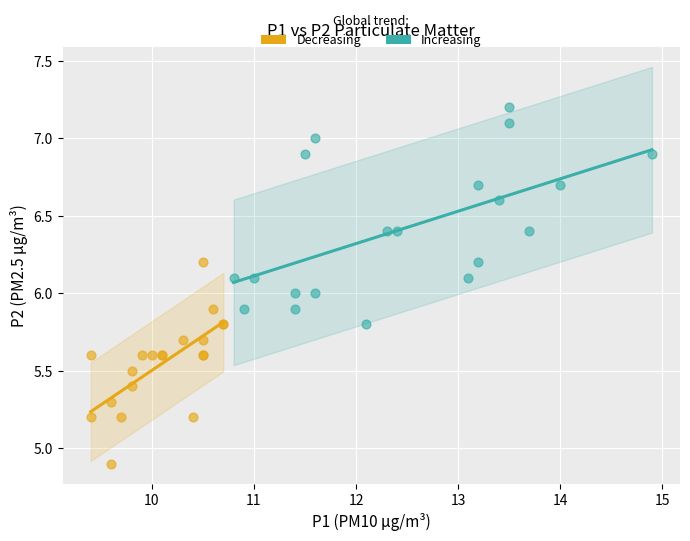

Which series reaches the minimum Y coordinate?

Decreasing